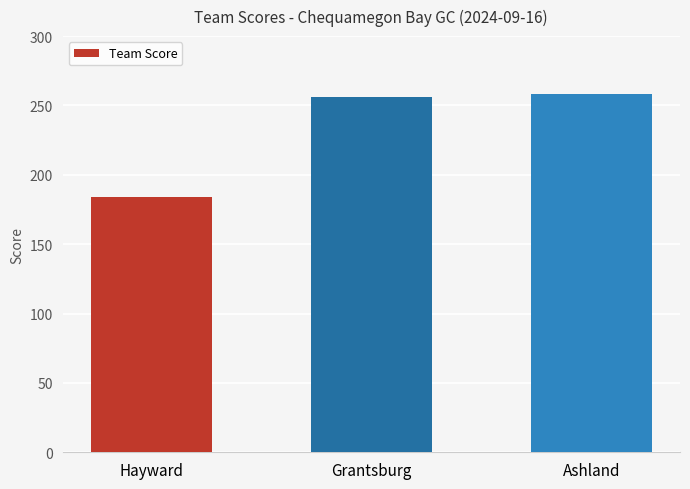

What is the maximum value shown in the chart?

258